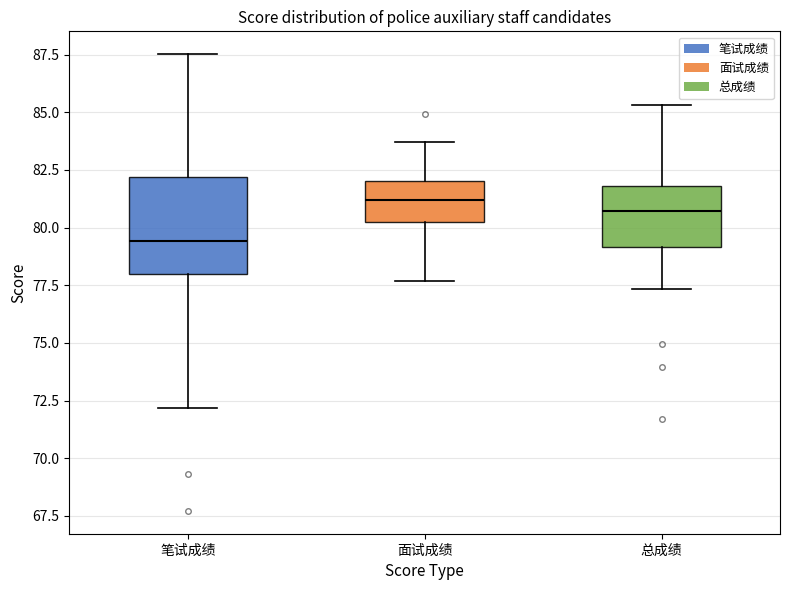

Reading left to right, transcribe this box plot: for each box, give where its median line is, the range the box spans, and where its two whiskers end, as read against the y-axis. The values are not printed on the chart, so give them approximately, as read against the axis.

笔试成绩: median 79.5, box 78.0 to 82.0, whiskers 72.0 to 87.5
面试成绩: median 81.0, box 80.5 to 82.0, whiskers 77.5 to 83.5
总成绩: median 80.5, box 79.0 to 82.0, whiskers 77.5 to 85.5